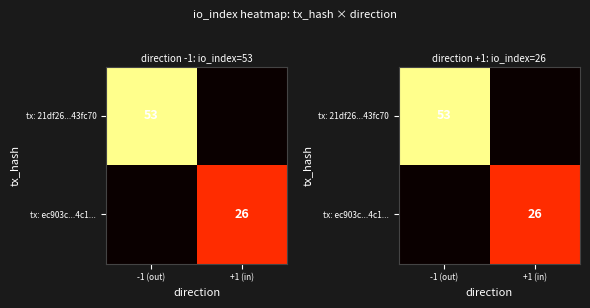

Rank the series by their average value, from highest to lowest.

tx: 21df26...43fc70, tx: ec903c...4c1...